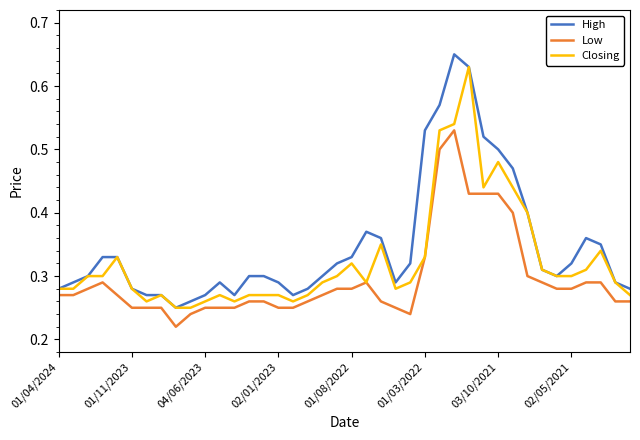

Which series has the largest total across all categories?

High